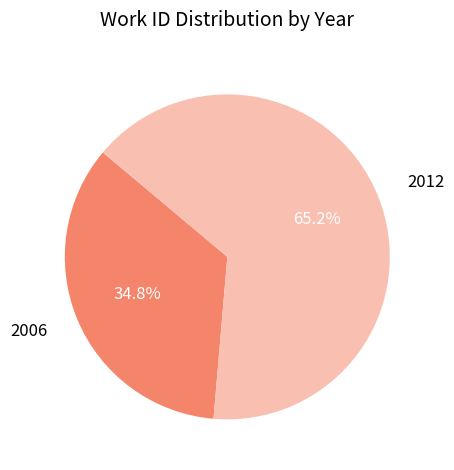

Does 2006 represent more than half of the total?

No